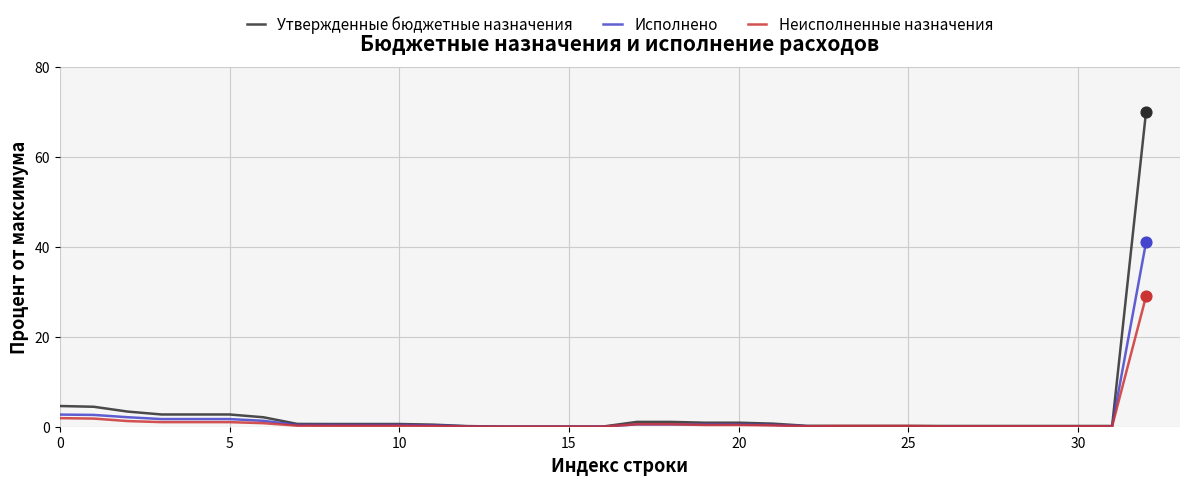

Which series has the widest spread of values?

Утвержденные бюджетные назначения